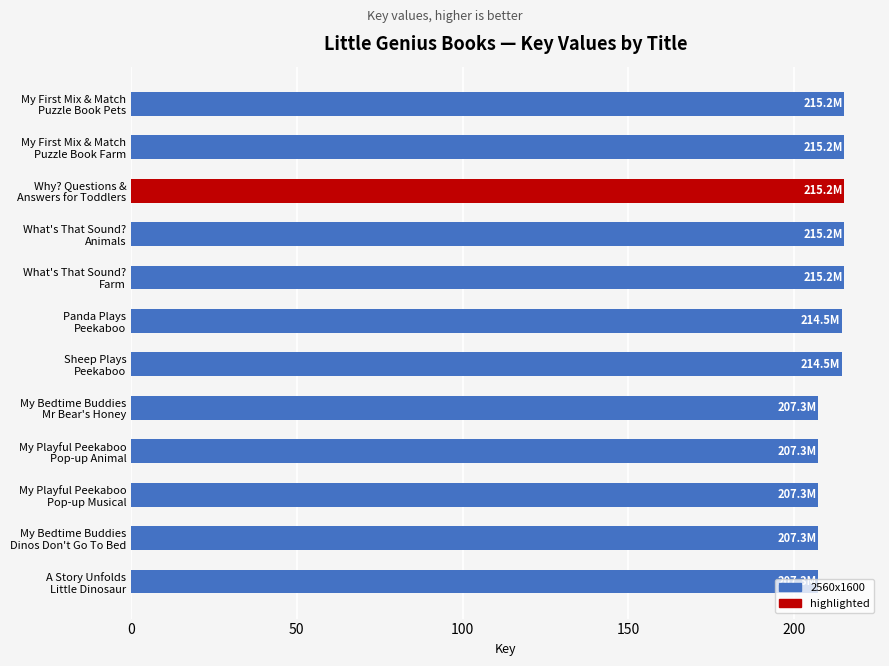

What is the difference between the second highest and second lowest values?

7.9